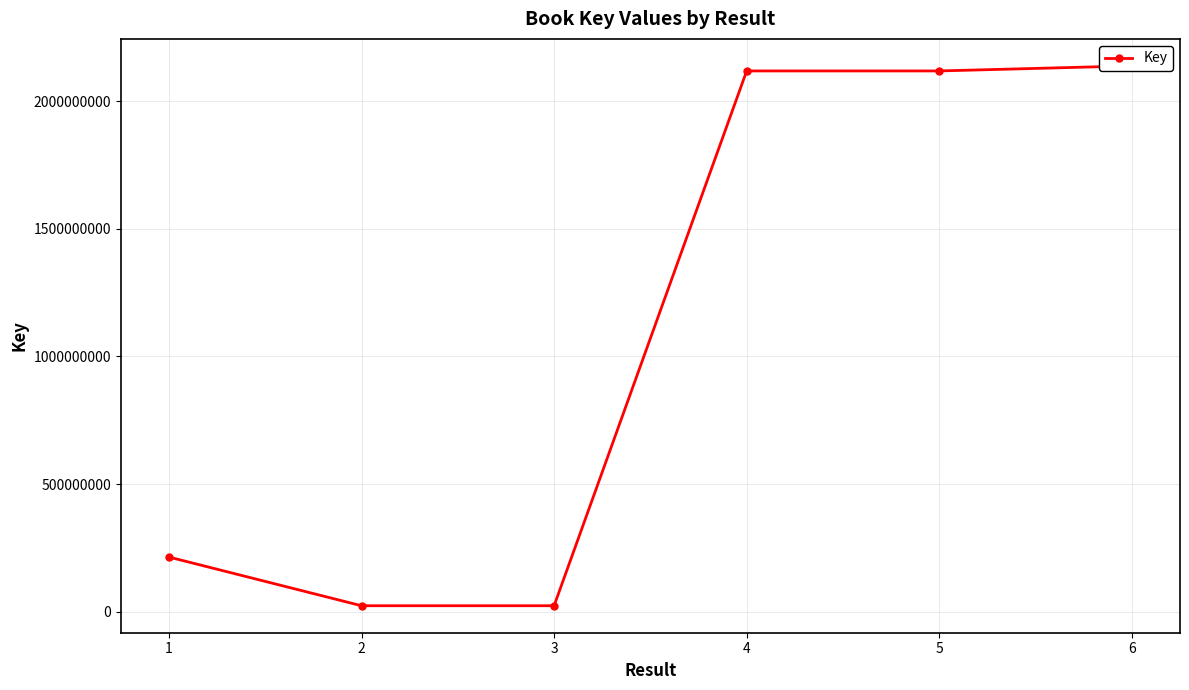

How many points are higher than both their immediate neighbors (excluding endpoints)?

1